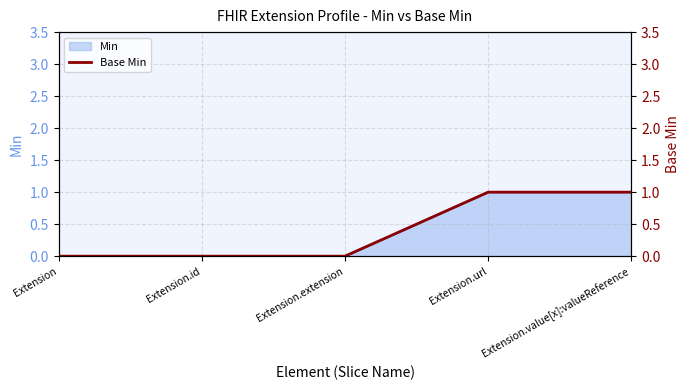

The value at Extension.url is 0. True or false?

False